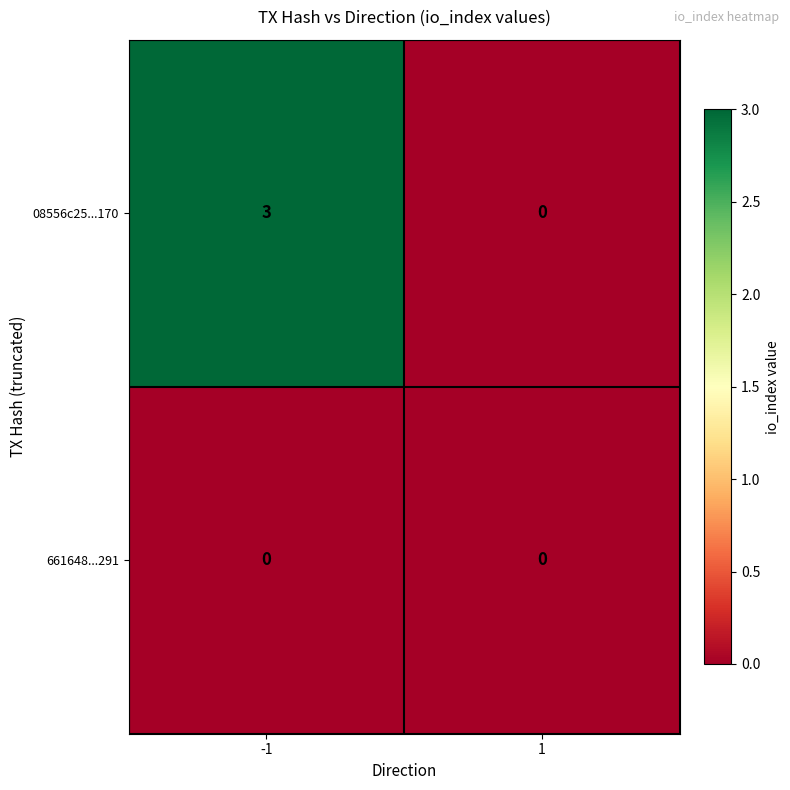

What is the total value across all series at -1?

3